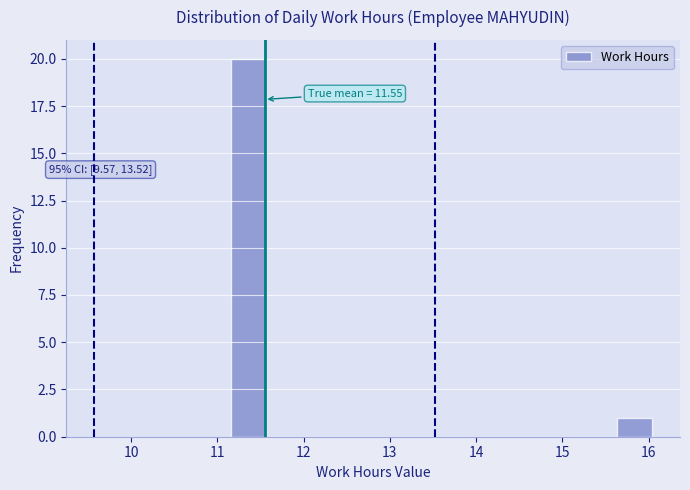

Which range on the x-axis has the tallest bar?

11.2 to 11.6